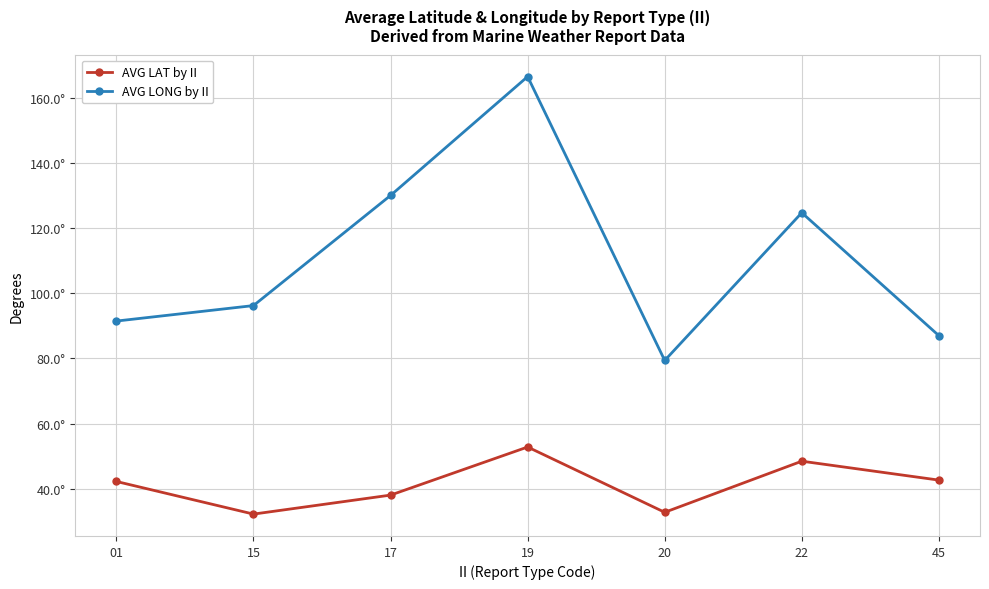

Reading right to left, list all the values displayed in this chart.

AVG LAT by II: 45=42.7	22=48.5	20=32.8	19=52.9	17=38.1	15=32.3	01=42.3
AVG LONG by II: 45=87.0	22=124.7	20=79.4	19=166.4	17=130.0	15=96.2	01=91.5